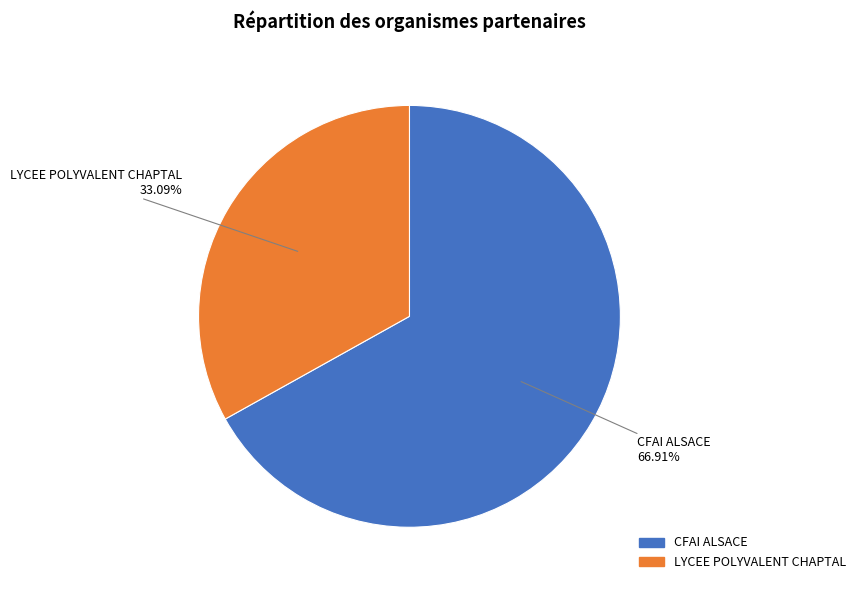

To the nearest percent, what is the combined percentage of CFAI ALSACE and LYCEE POLYVALENT CHAPTAL?

100%